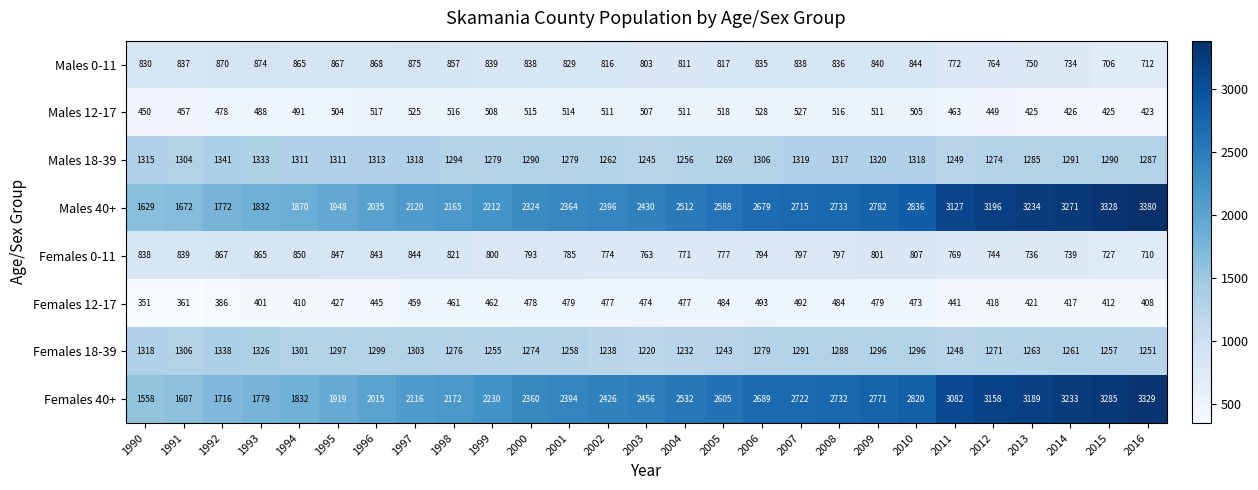

The value of Males 12-17 at 2003 is 507. True or false?

True